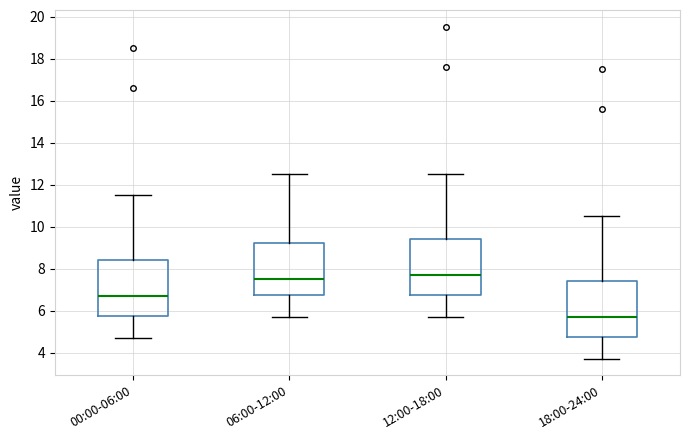

Where is the lower edge of the box for 06:00-12:00 on the y-axis? The values are not printed on the chart, so give them approximately, as read against the axis.

6.8